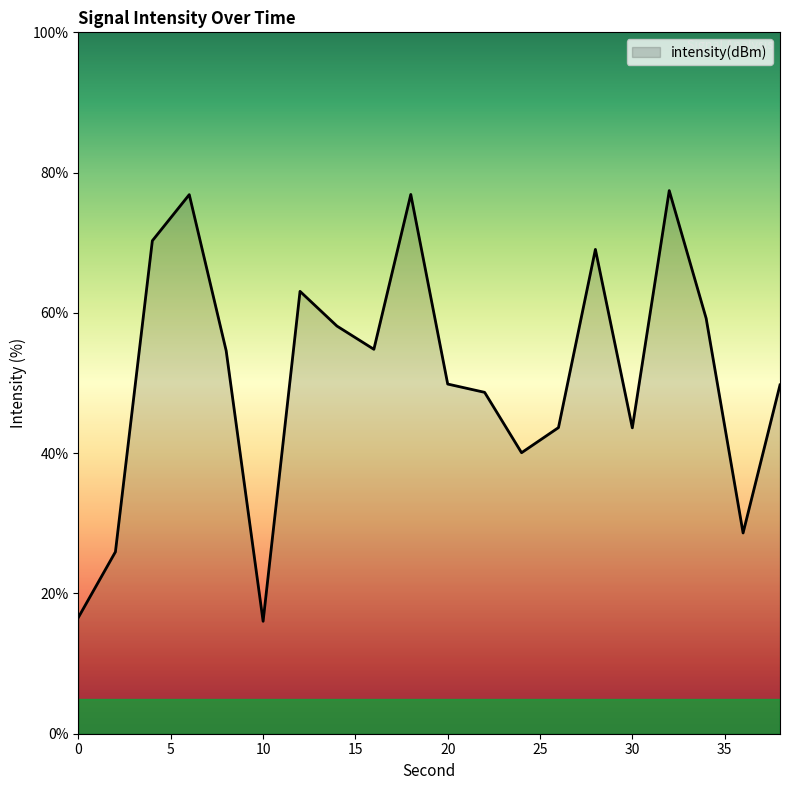

What is the difference between the maximum and minimum values?

61.4